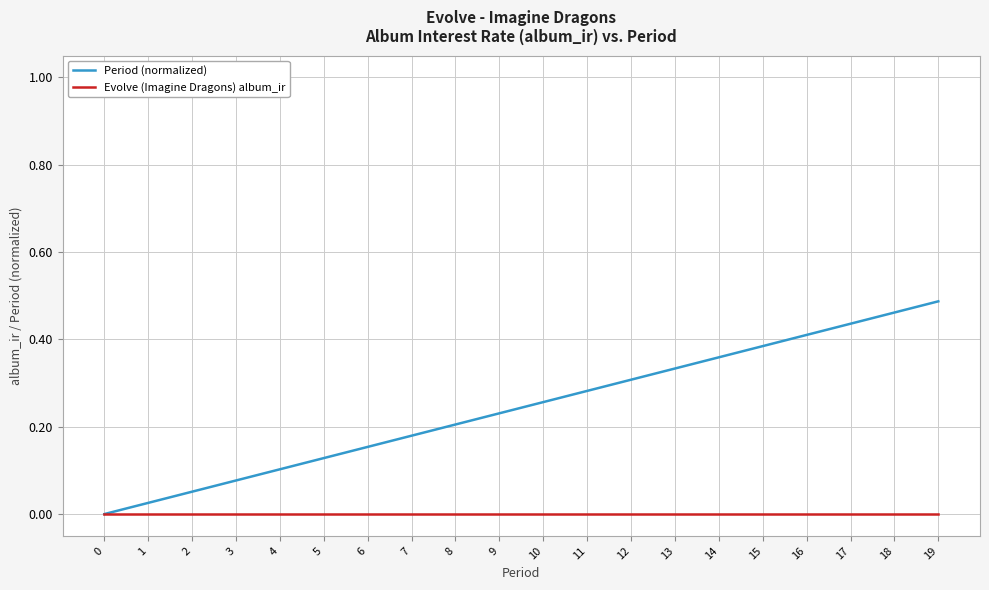

Which series changed the most between 11 and 19?

Period (normalized)